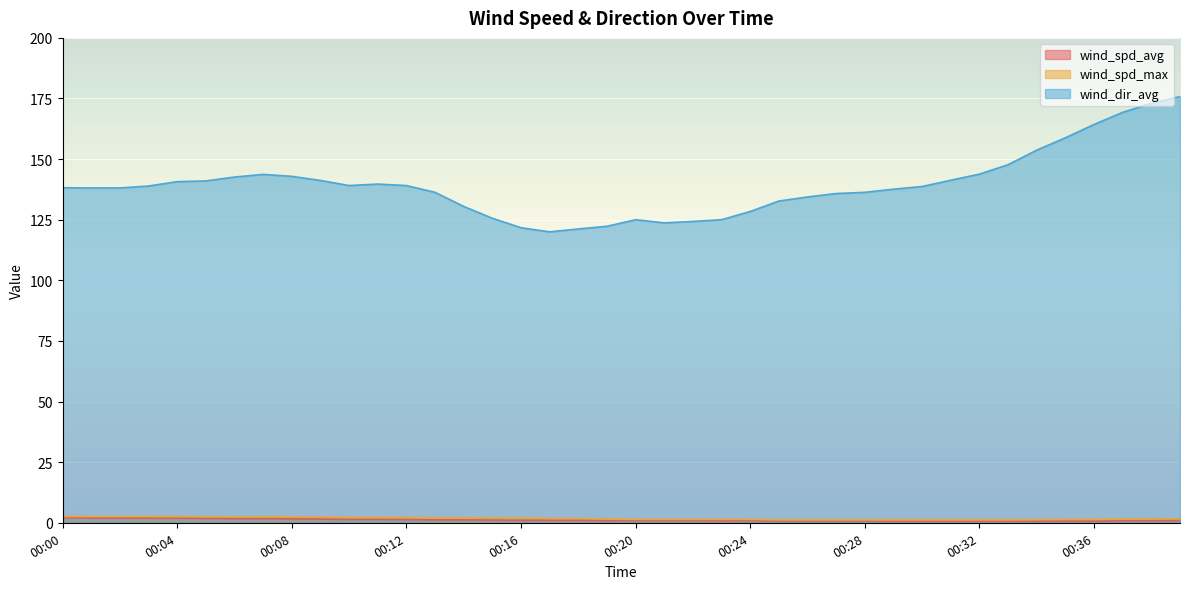

True or false: wind_spd_max and wind_dir_avg intersect in this chart.

False